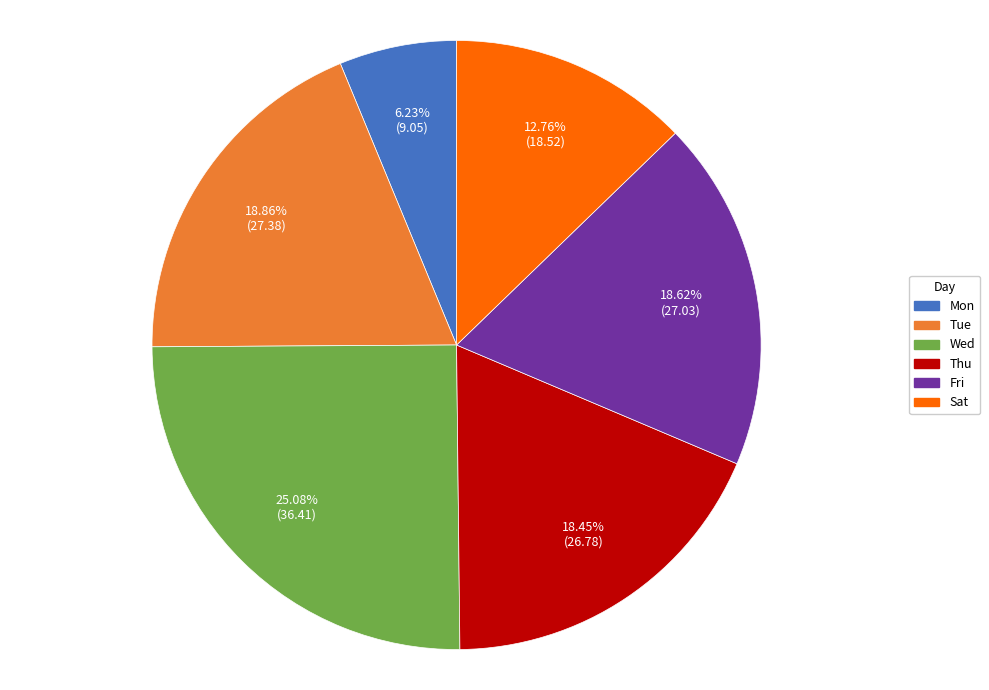

Is there any slice that represents more than half of the pie?

No